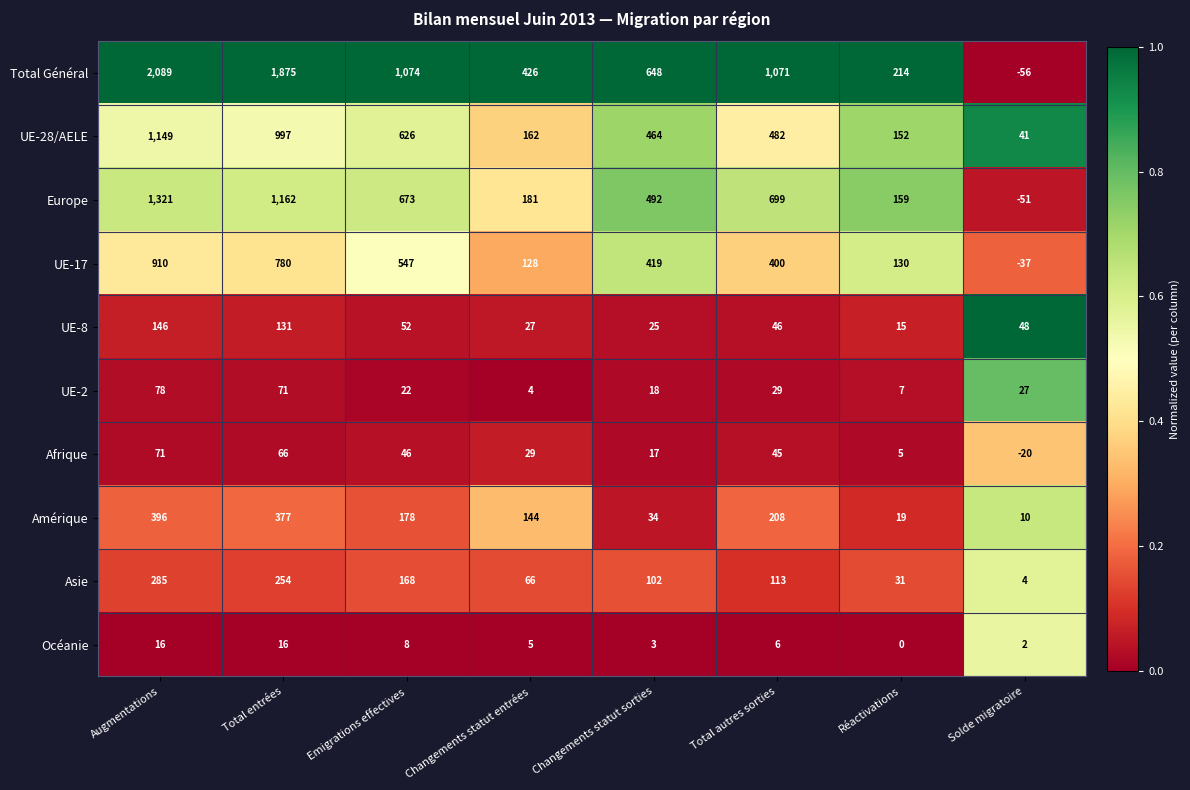

Rank the categories by UE-17 value from highest to lowest.

Augmentations, Total entrées, Emigrations effectives, Changements statut sorties, Total autres sorties, Réactivations, Changements statut entrées, Solde migratoire